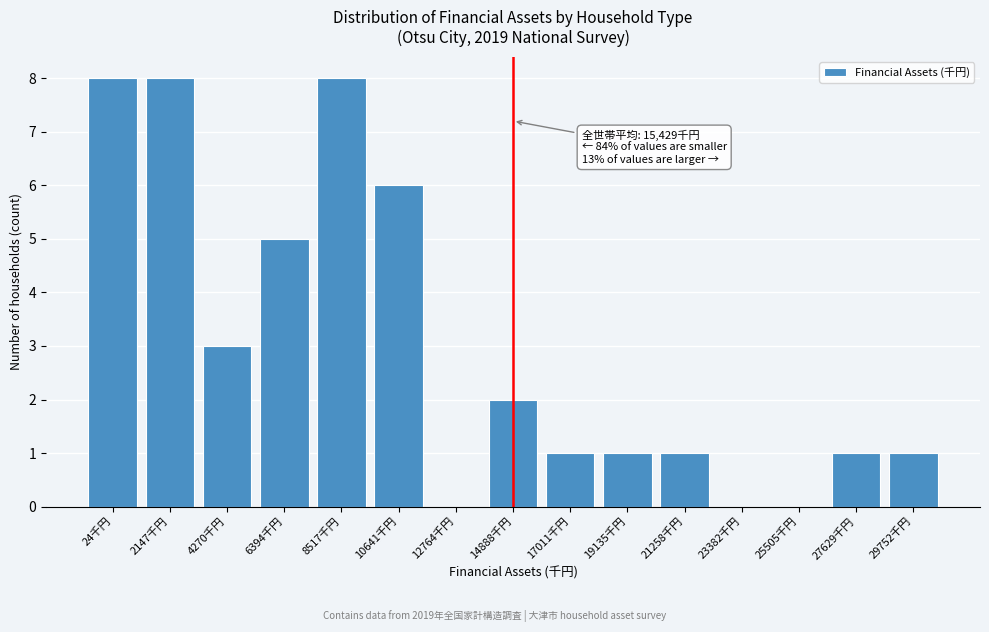

Reading right to left, transcribe all the data shown in this chart.

29752千円=1	27629千円=1	25505千円=0	23382千円=0	21258千円=1	19135千円=1	17011千円=1	14888千円=2	12764千円=0	10641千円=6	8517千円=8	6394千円=5	4270千円=3	2147千円=8	24千円=8